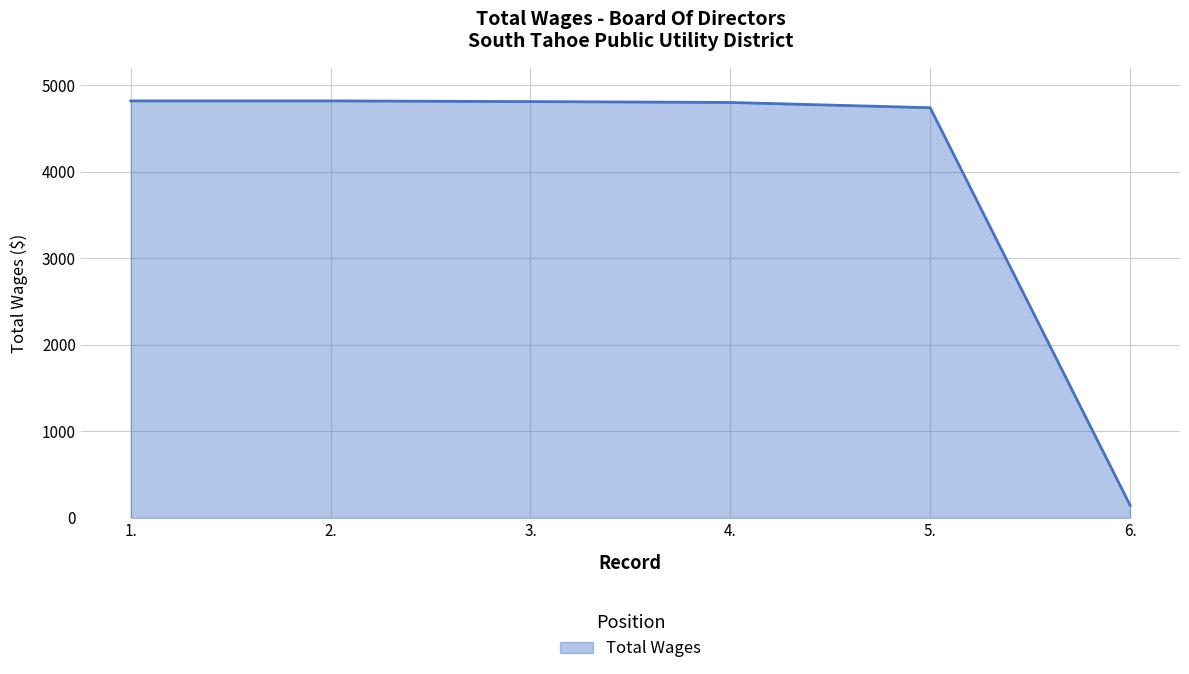

What position from the right is 1.?

6